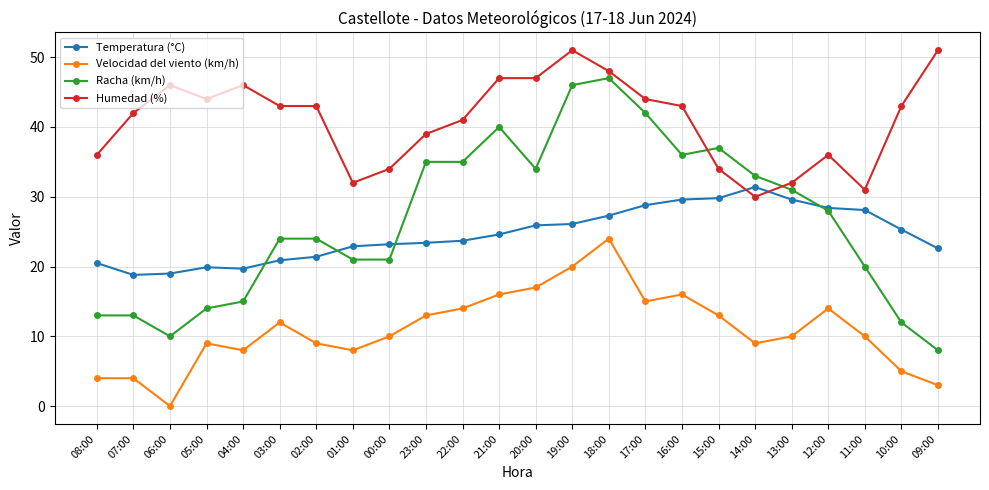

At which category does the chart reach its minimum across all series?

06:00